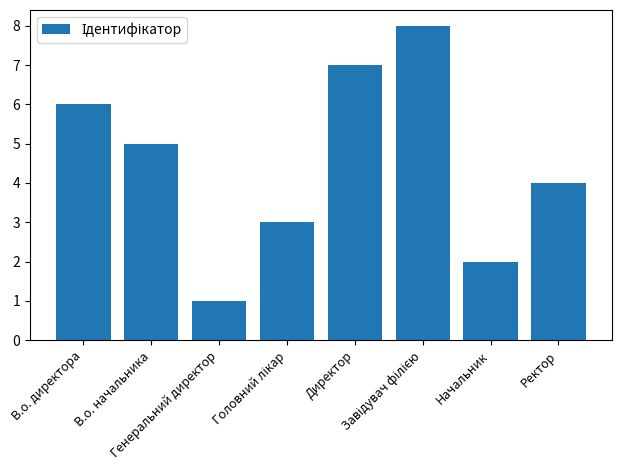

What is the difference between the maximum and minimum values?

7